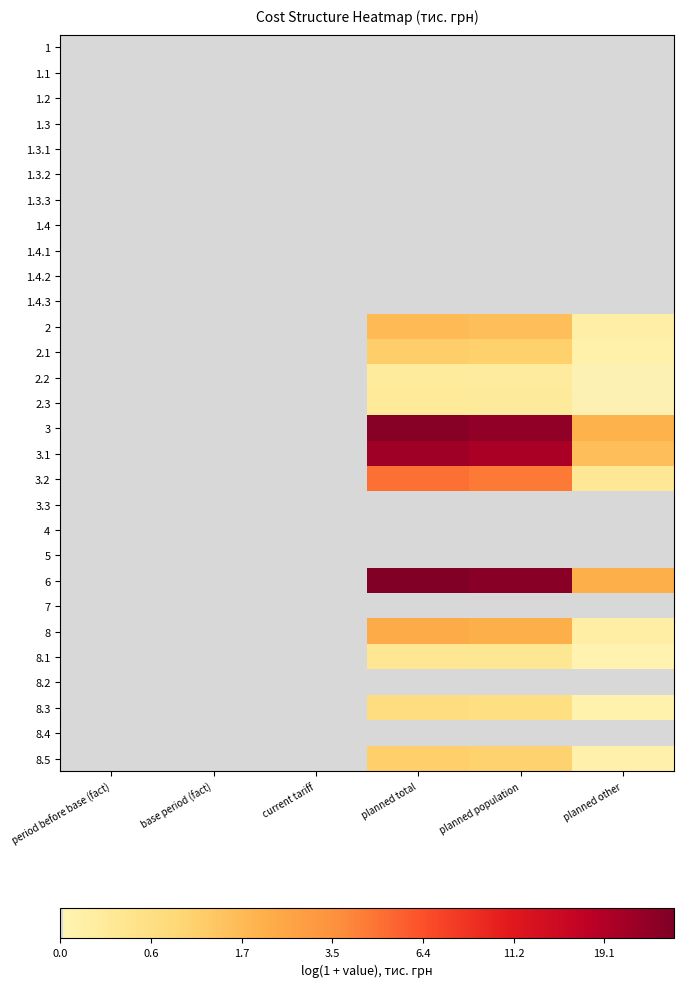

At how many categories does at least one series exceed 0?

3